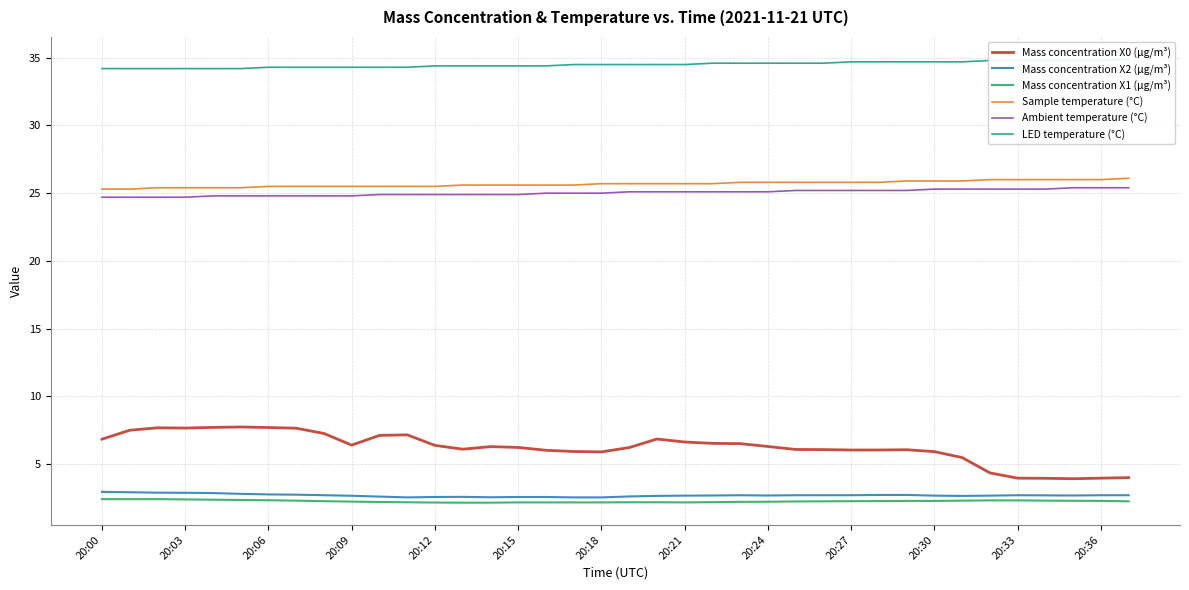

What is the difference between the highest and lowest values at 23?

32.4